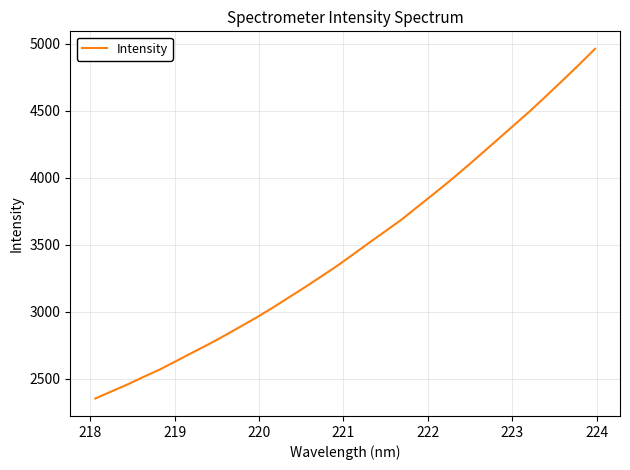

What is the difference between the maximum and minimum values?

2612.0